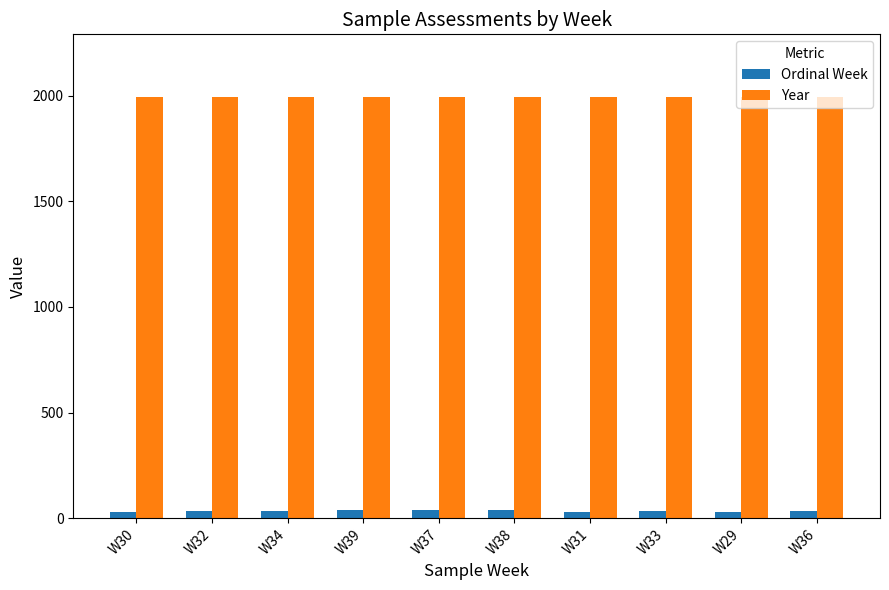

What is the sum of all Ordinal Week values?

339